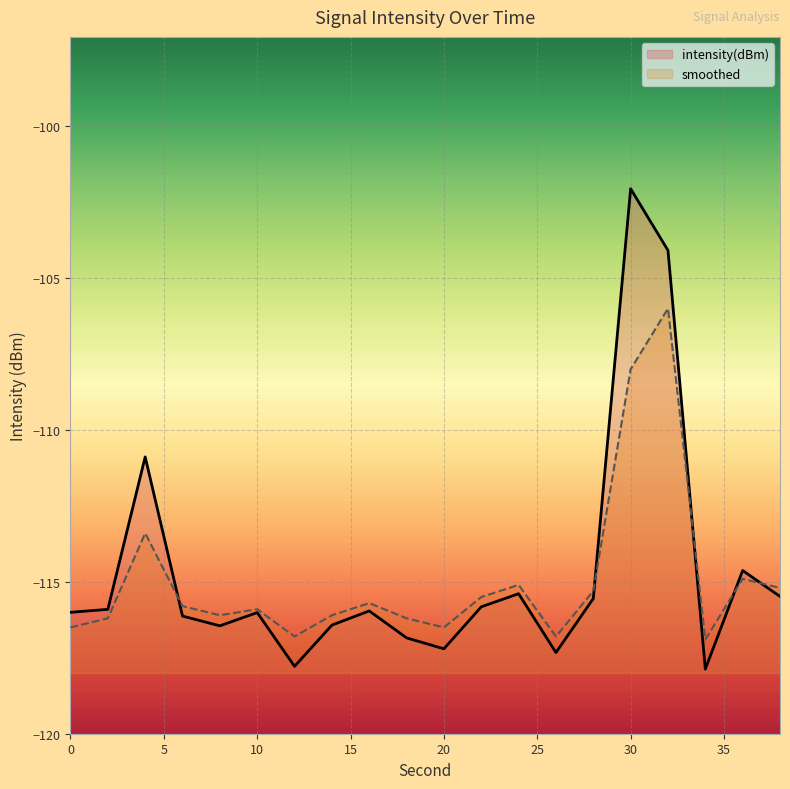

List the series in order of their peak value, lowest first.

smoothed, intensity(dBm)